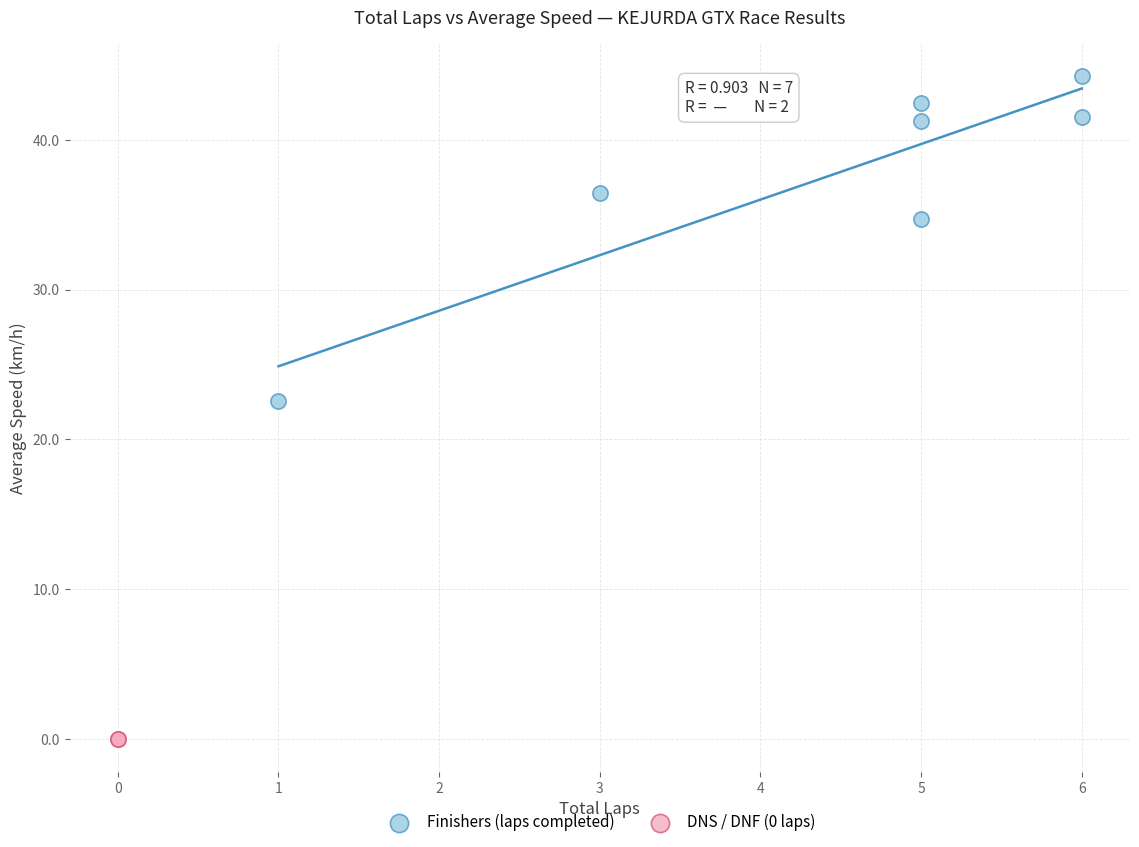

What are all the series names shown in the legend?

Finishers (laps completed), DNS / DNF (0 laps)